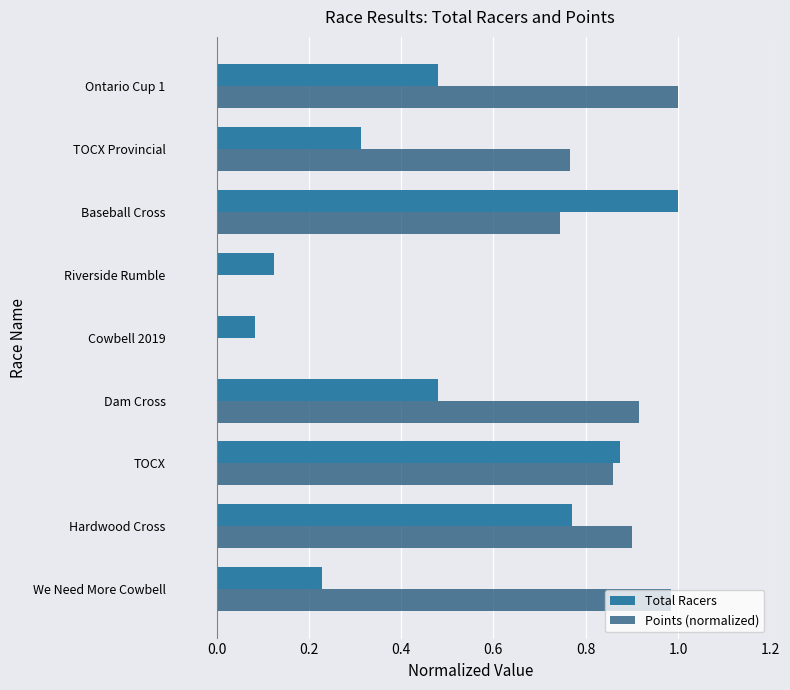

Is it true that Points (normalized) equals 0.0 at Riverside Rumble?

True